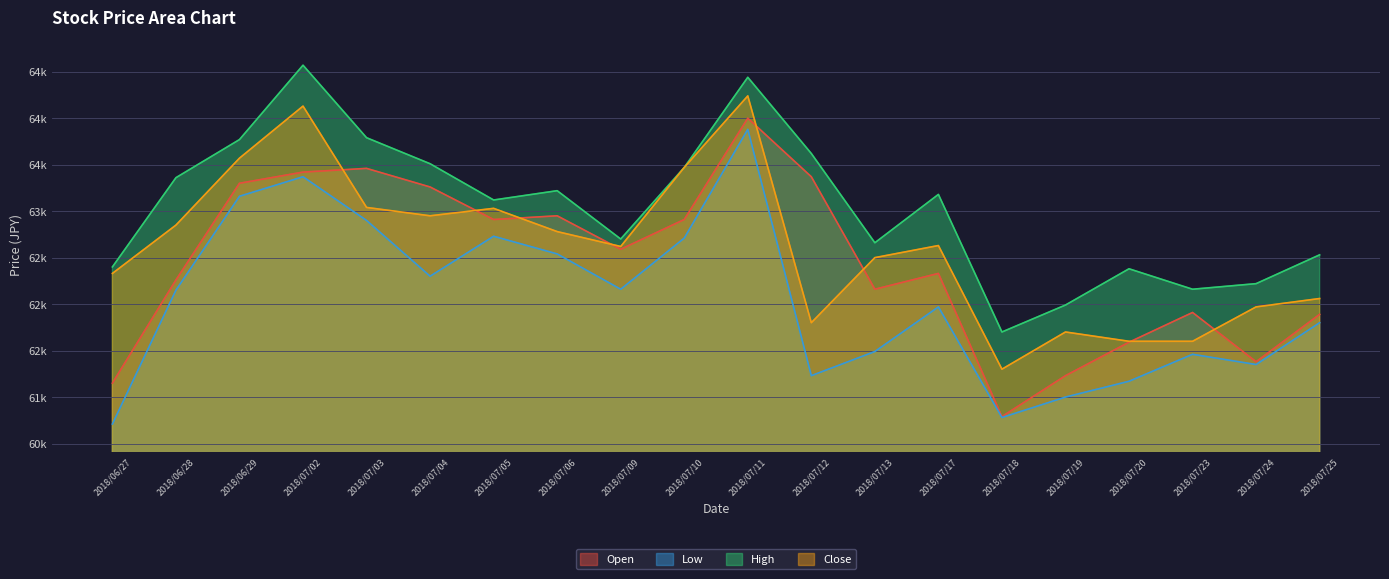

Reading right to left, transcribe all the data shown in this chart.

Open: 2018/07/25=61890	2018/07/24=61380	2018/07/23=61910	2018/07/20=61590	2018/07/19=61230	2018/07/18=60790	2018/07/17=62330	2018/07/13=62160	2018/07/12=63370	2018/07/11=64000	2018/07/10=62910	2018/07/09=62590	2018/07/06=62950	2018/07/05=62910	2018/07/04=63260	2018/07/03=63460	2018/07/02=63420	2018/06/29=63300	2018/06/28=62260	2018/06/27=61150
Low: 2018/07/25=61800	2018/07/24=61350	2018/07/23=61460	2018/07/20=61170	2018/07/19=61000	2018/07/18=60780	2018/07/17=61970	2018/07/13=61490	2018/07/12=61230	2018/07/11=63880	2018/07/10=62710	2018/07/09=62160	2018/07/06=62540	2018/07/05=62730	2018/07/04=62300	2018/07/03=62900	2018/07/02=63370	2018/06/29=63160	2018/06/28=62150	2018/06/27=60710
High: 2018/07/25=62530	2018/07/24=62220	2018/07/23=62160	2018/07/20=62380	2018/07/19=61990	2018/07/18=61700	2018/07/17=63180	2018/07/13=62660	2018/07/12=63620	2018/07/11=64440	2018/07/10=63470	2018/07/09=62700	2018/07/06=63220	2018/07/05=63120	2018/07/04=63510	2018/07/03=63790	2018/07/02=64570	2018/06/29=63770	2018/06/28=63360	2018/06/27=62400
Close: 2018/07/25=62060	2018/07/24=61970	2018/07/23=61600	2018/07/20=61600	2018/07/19=61700	2018/07/18=61300	2018/07/17=62630	2018/07/13=62500	2018/07/12=61800	2018/07/11=64240	2018/07/10=63470	2018/07/09=62620	2018/07/06=62780	2018/07/05=63030	2018/07/04=62950	2018/07/03=63040	2018/07/02=64130	2018/06/29=63570	2018/06/28=62850	2018/06/27=62330